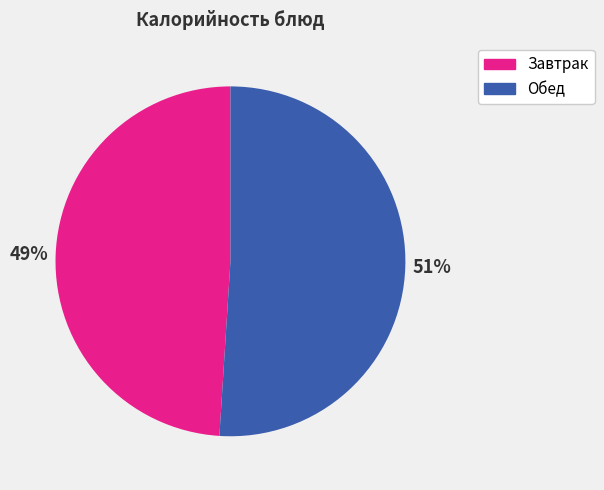

Is there a majority slice in this chart?

Yes